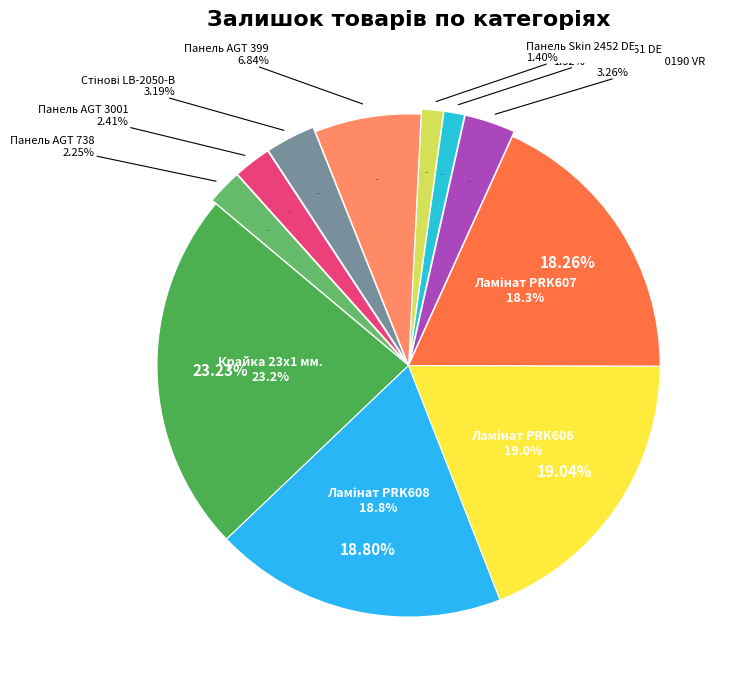

To the nearest percent, what is the difference between the largest and smallest slice percentages?

22%